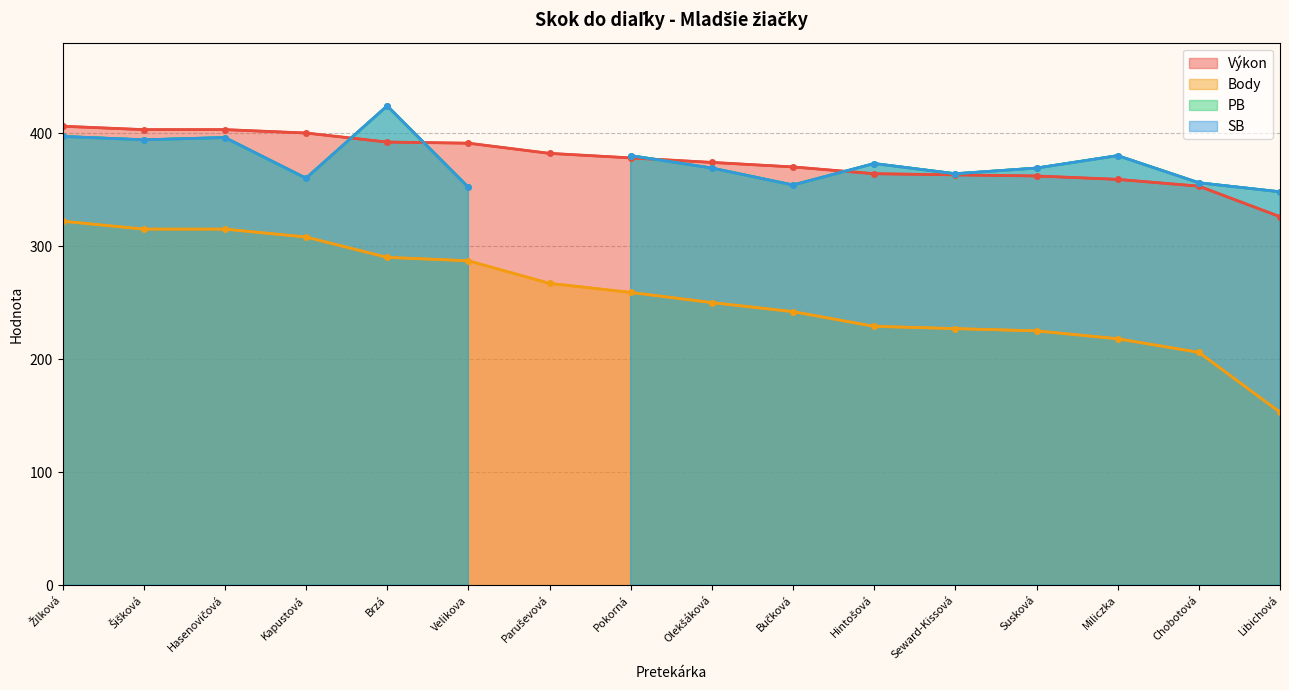

The value of Výkon at Kapustová is 400. True or false?

True